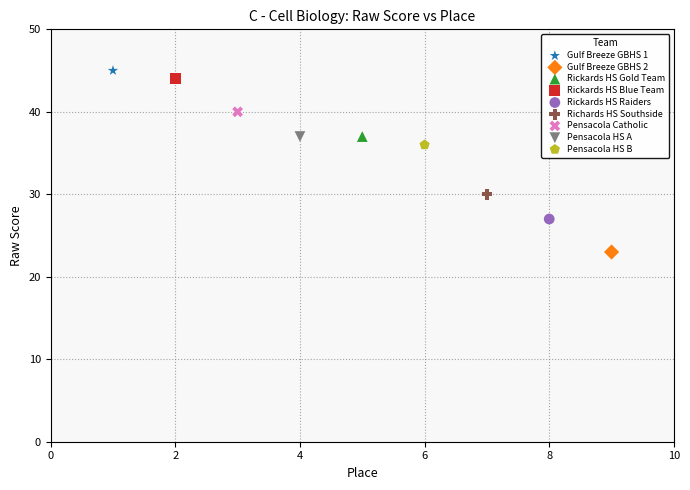

What are all the series names shown in the legend?

Gulf Breeze GBHS 1, Gulf Breeze GBHS 2, Rickards HS Gold Team, Rickards HS Blue Team, Rickards HS Raiders, Richards HS Southside, Pensacola Catholic, Pensacola HS A, Pensacola HS B